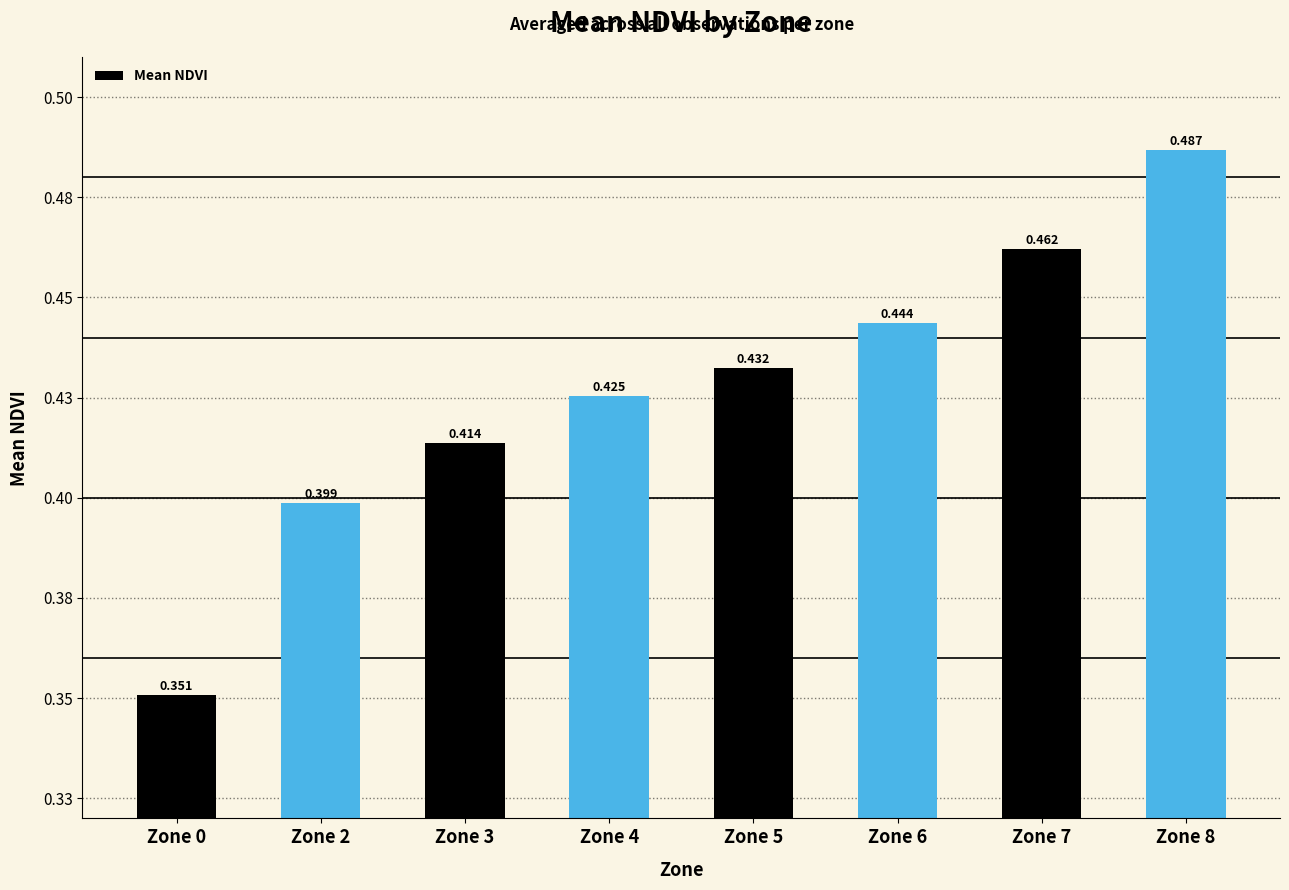

At which category does the chart reach its peak across all series?

Zone 8